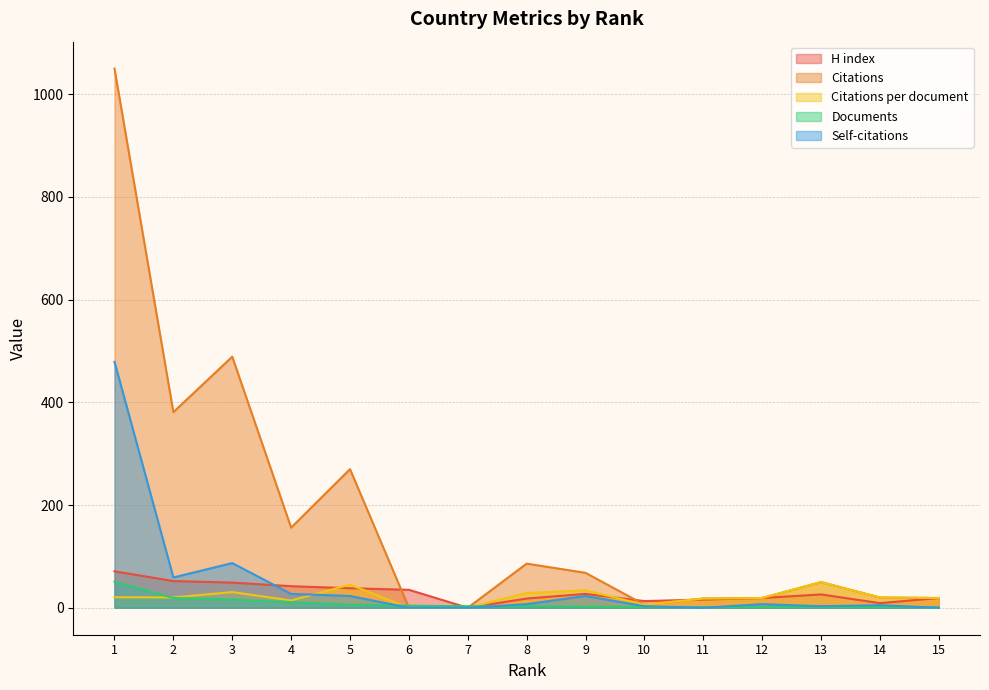

Which category has the lowest value in the Citations per document series?

6